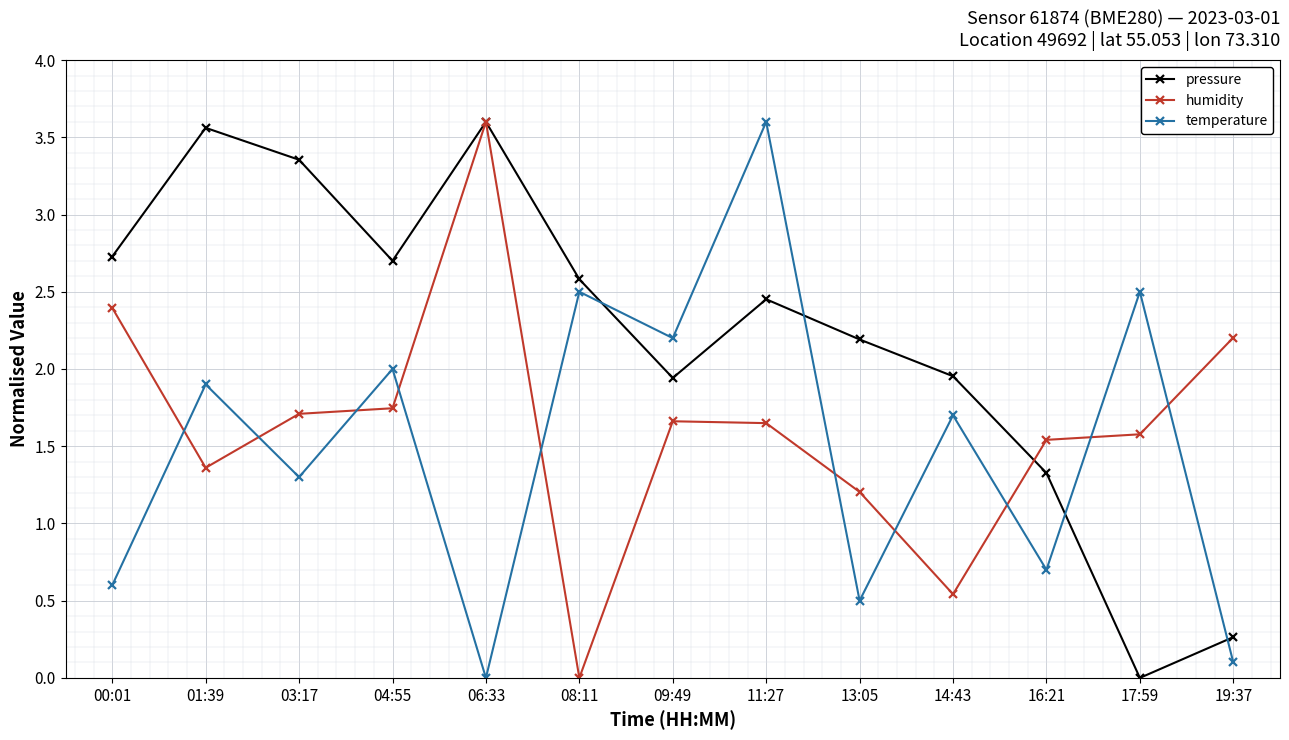

Is the value of pressure at 13:05 greater than the value of humidity at 04:55?

Yes